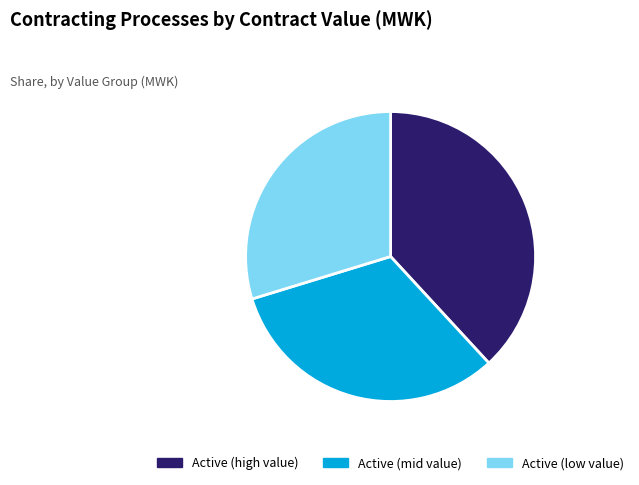

Approximately how many times larger is the value at Active (low value) compared to Active (mid value)?

0.9